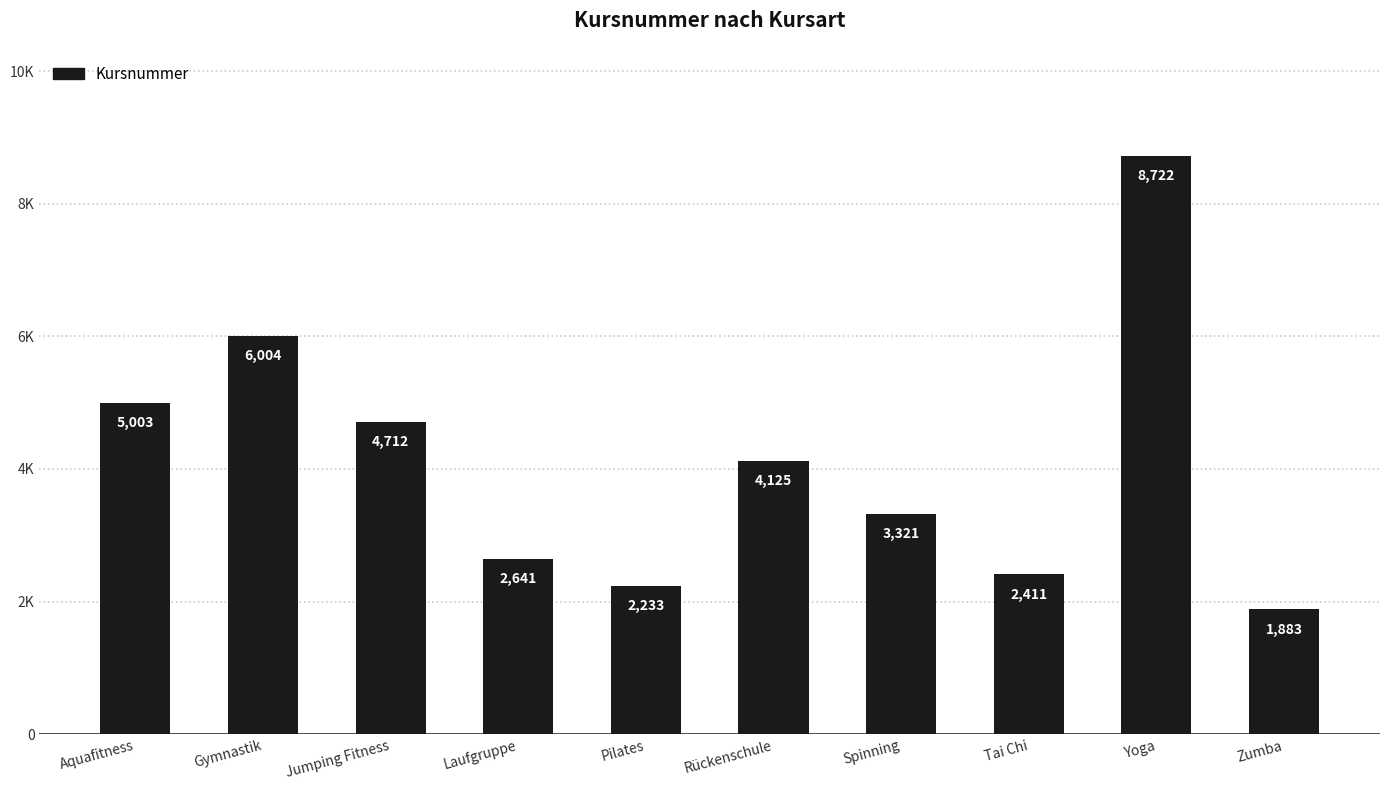

What is the minimum value shown in the chart?

1883